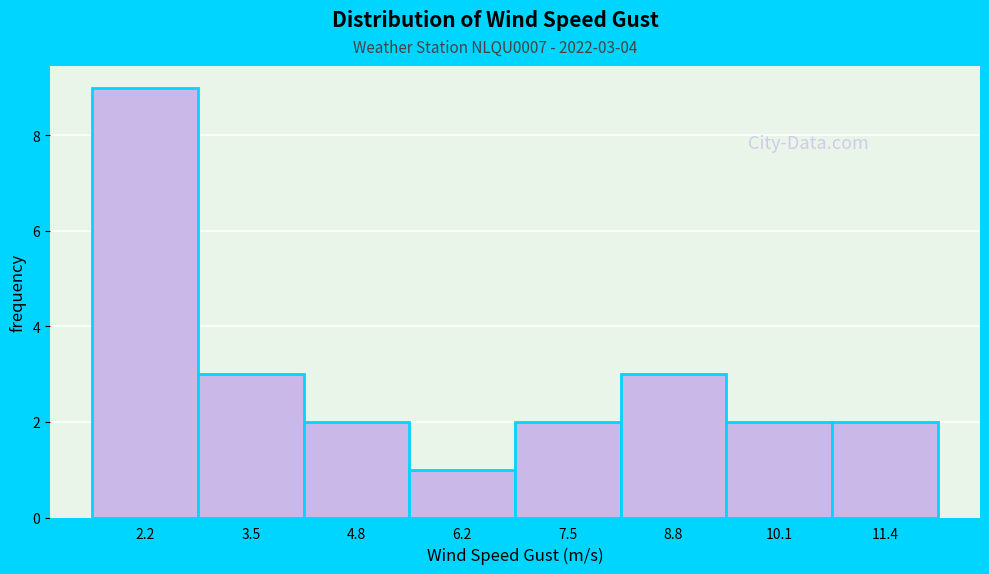

Reading left to right, transcribe all the data shown in this chart.

9	3	2	1	2	3	2	2